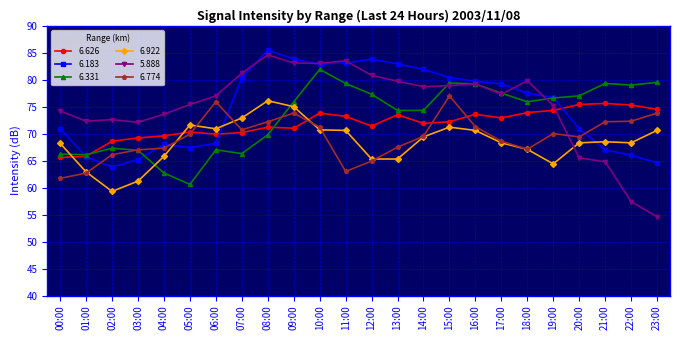

True or false: 6.774 and 6.922 intersect in this chart.

True